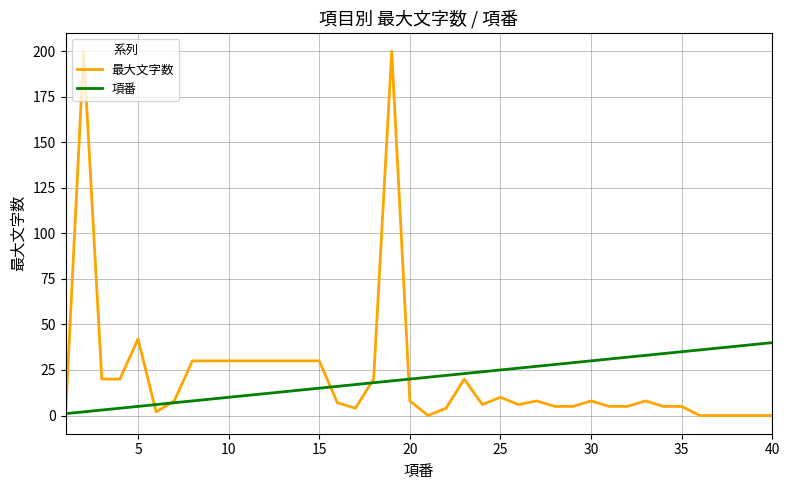

Which series has the widest spread of values?

最大文字数